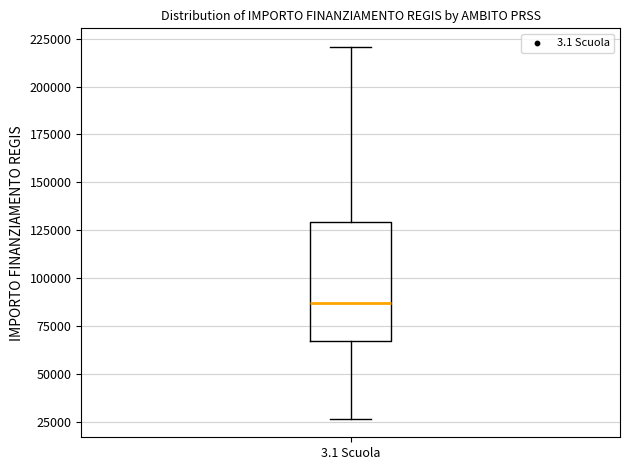

Transcribe this box plot: give where the median line is, the range the box spans, and where the two whiskers end, as read against the y-axis. The values are not printed on the chart, so give them approximately, as read against the axis.

median 85000, box 65000 to 130000, whiskers 25000 to 220000